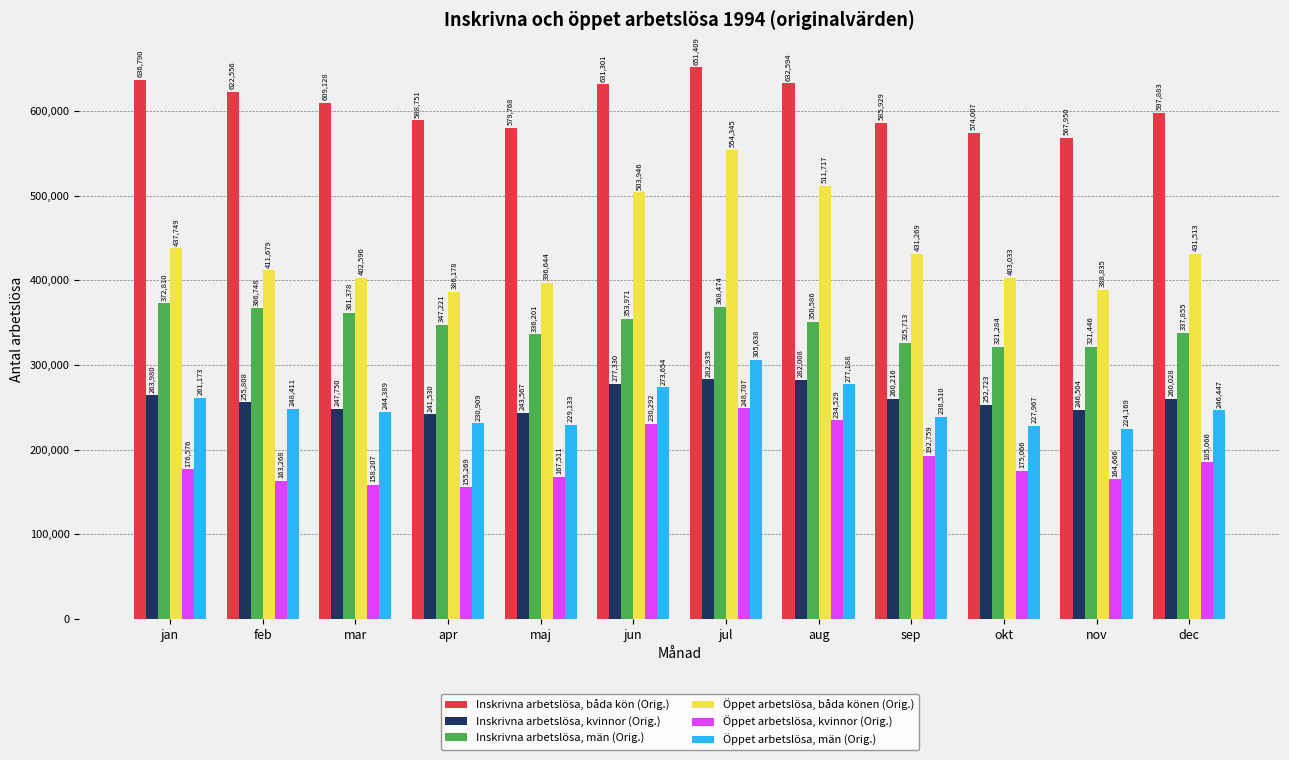

Which series changed the most between maj and jul?

Öppet arbetslösa, båda könen (Orig.)